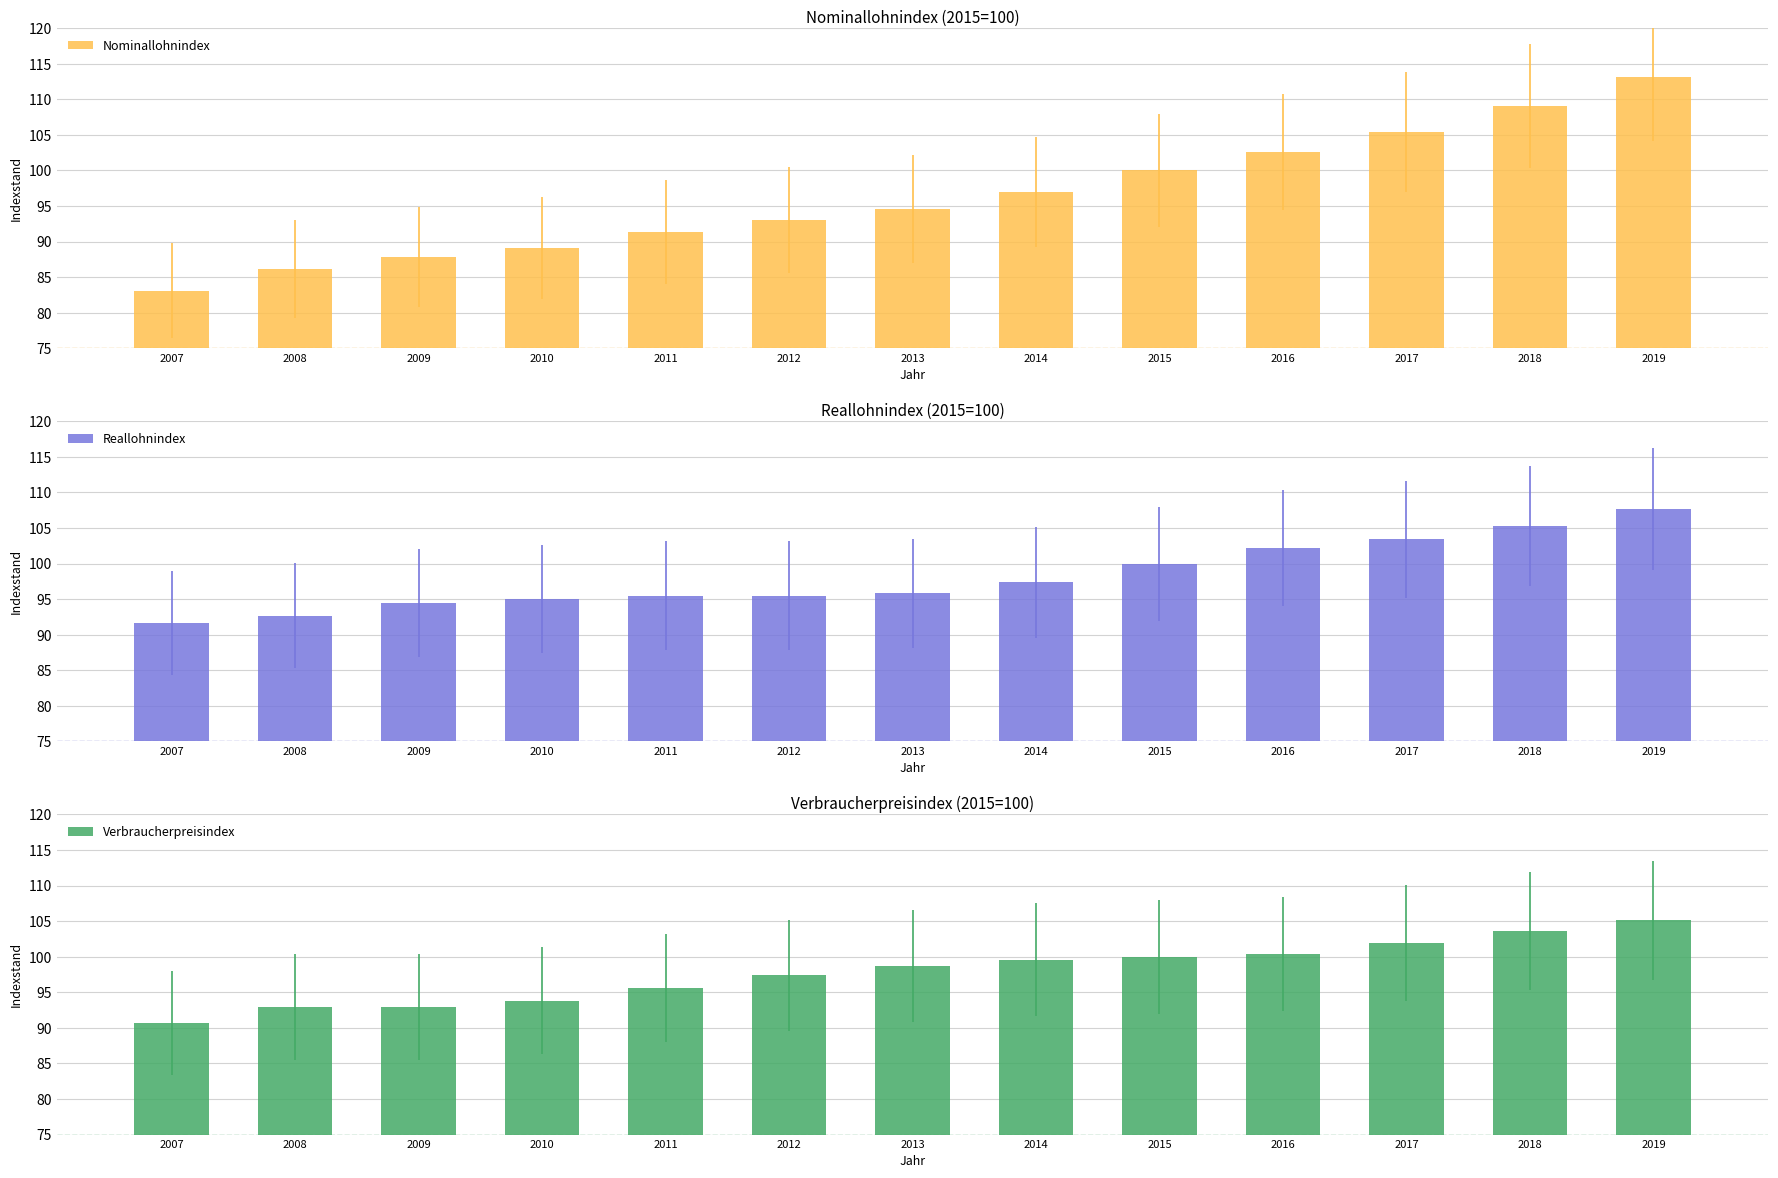

What is the difference between the second highest and minimum values in the Reallohnindex series?

13.7